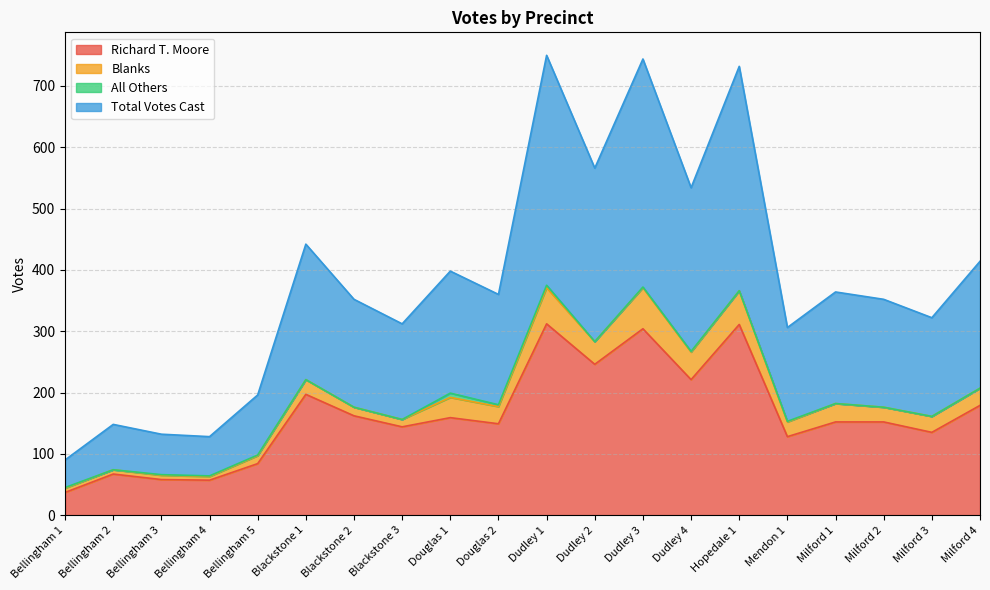

What is the value of the Total Votes Cast point at the 5th from the left?

98